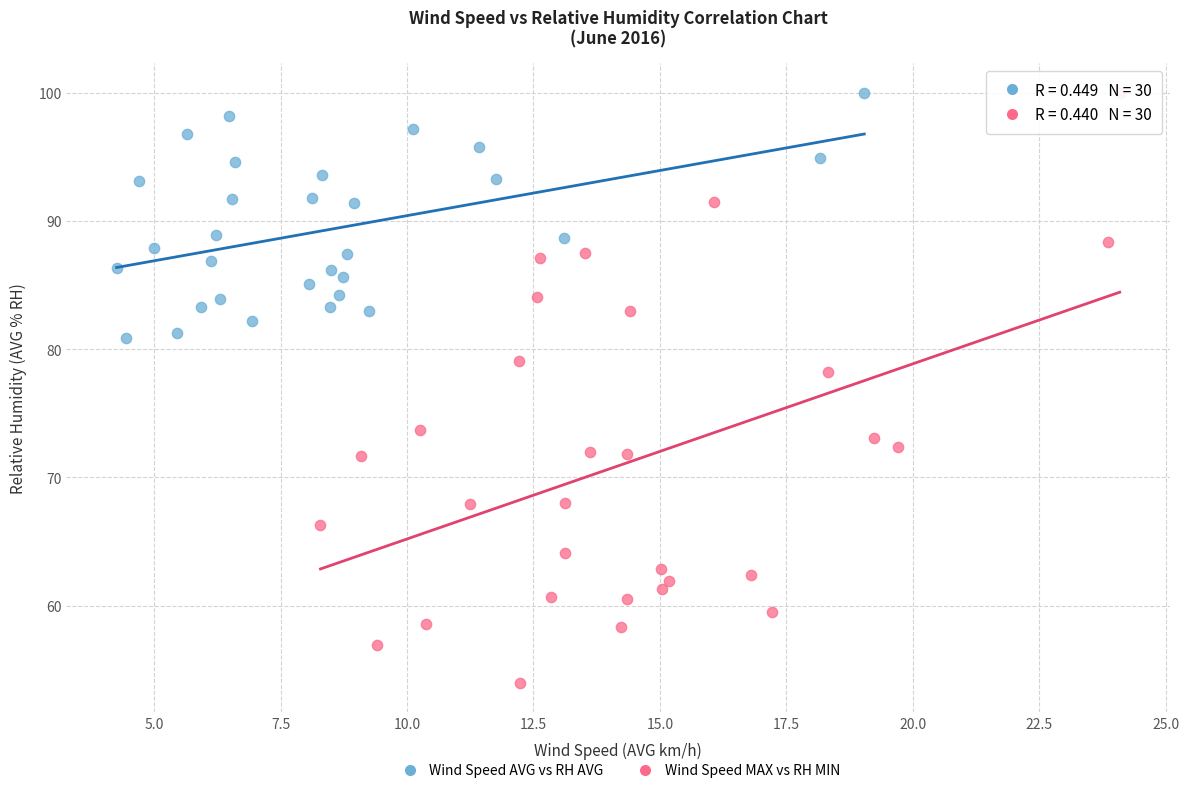

Which series has the widest spread of Y values?

Wind Speed MAX vs RH MIN